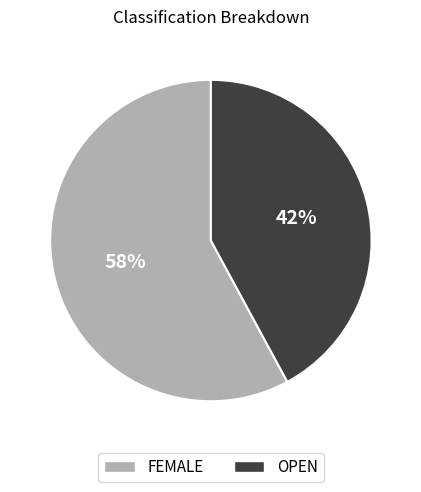

To the nearest percent, what is the average slice percentage?

50%